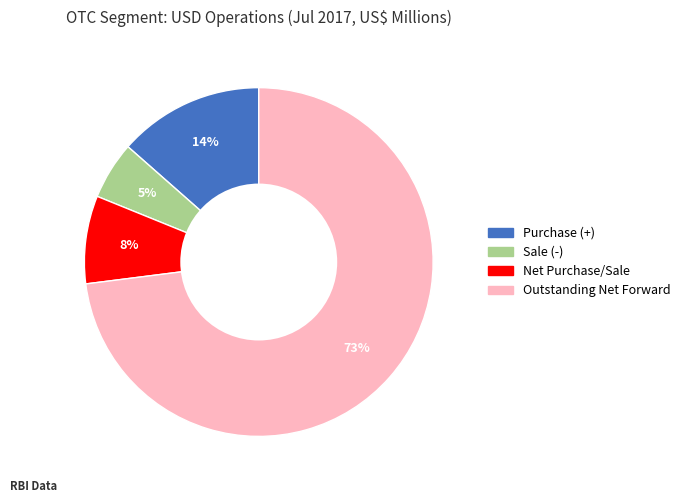

Which has a higher value, Outstanding Net Forward or Purchase (+)?

Outstanding Net Forward